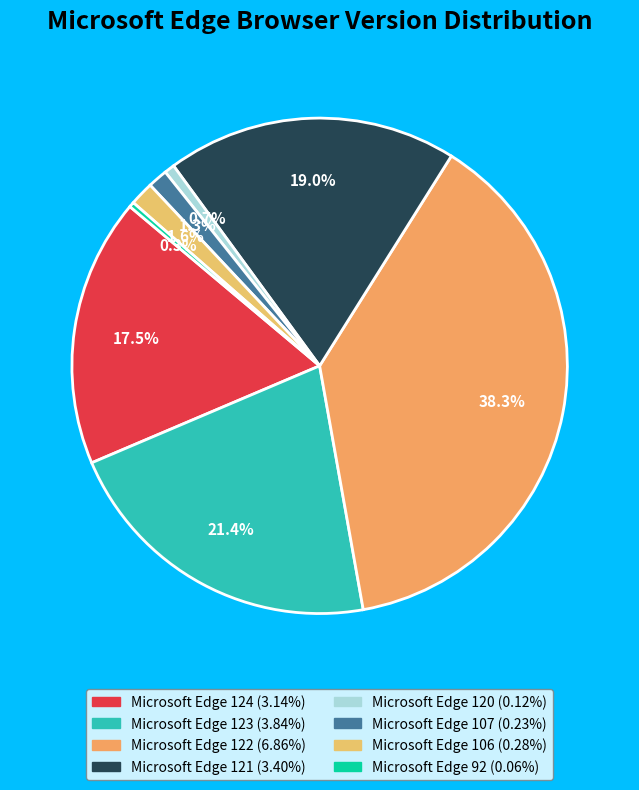

What percentage is the Microsoft Edge 106 slice, to the nearest percent?

2%